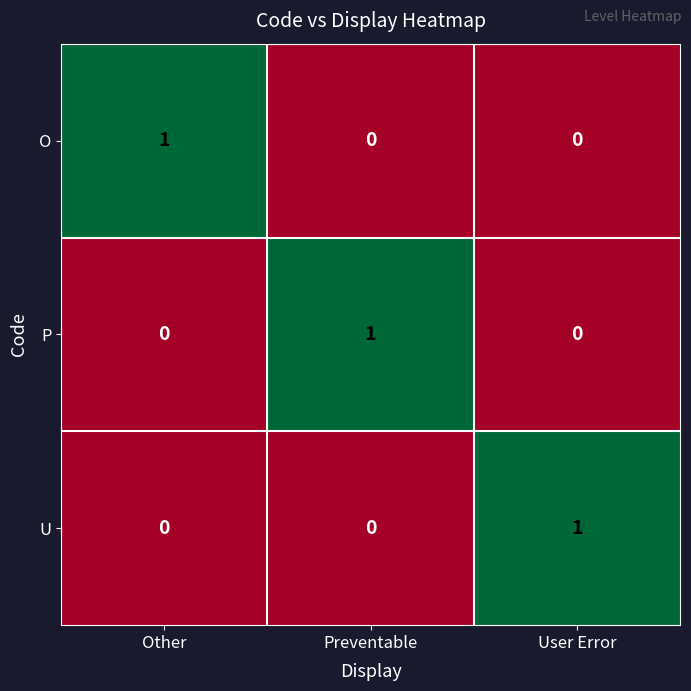

Count the O values in the range 0 to 1.

3